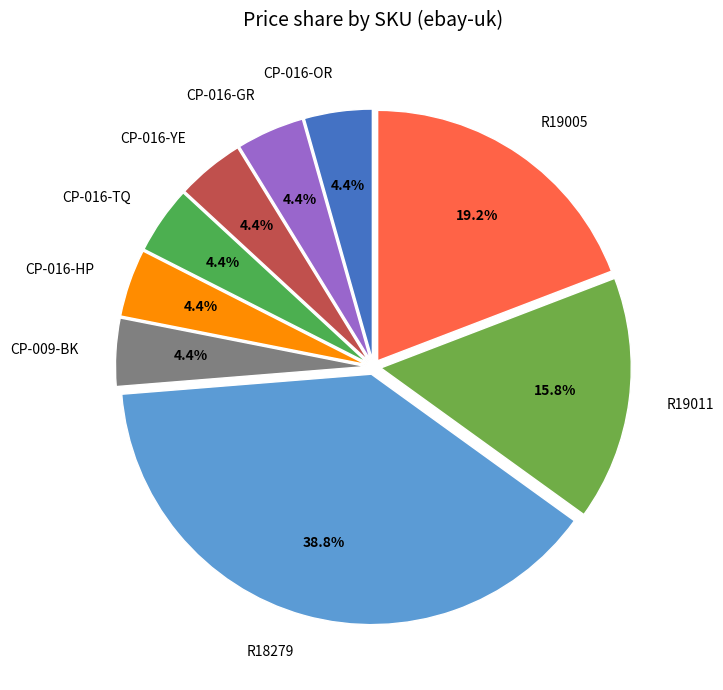

How much of the chart is everything except CP-016-HP?

95.6%